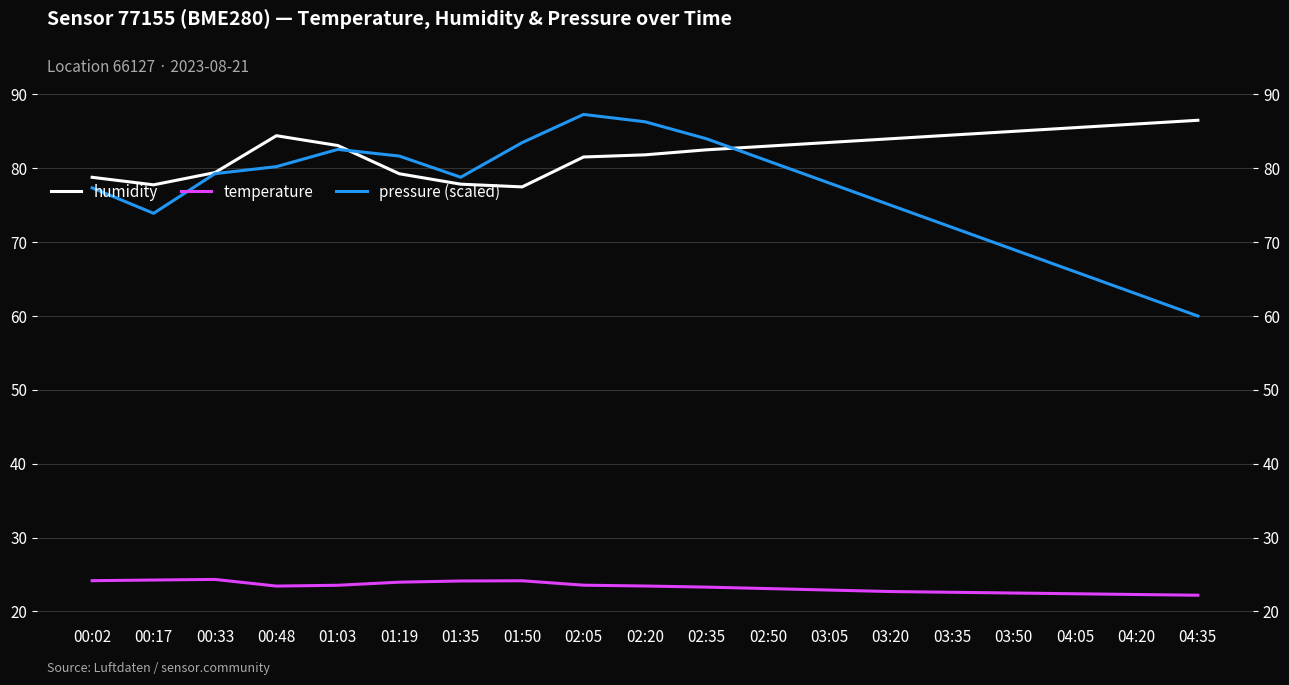

True or false: temperature and humidity intersect in this chart.

False